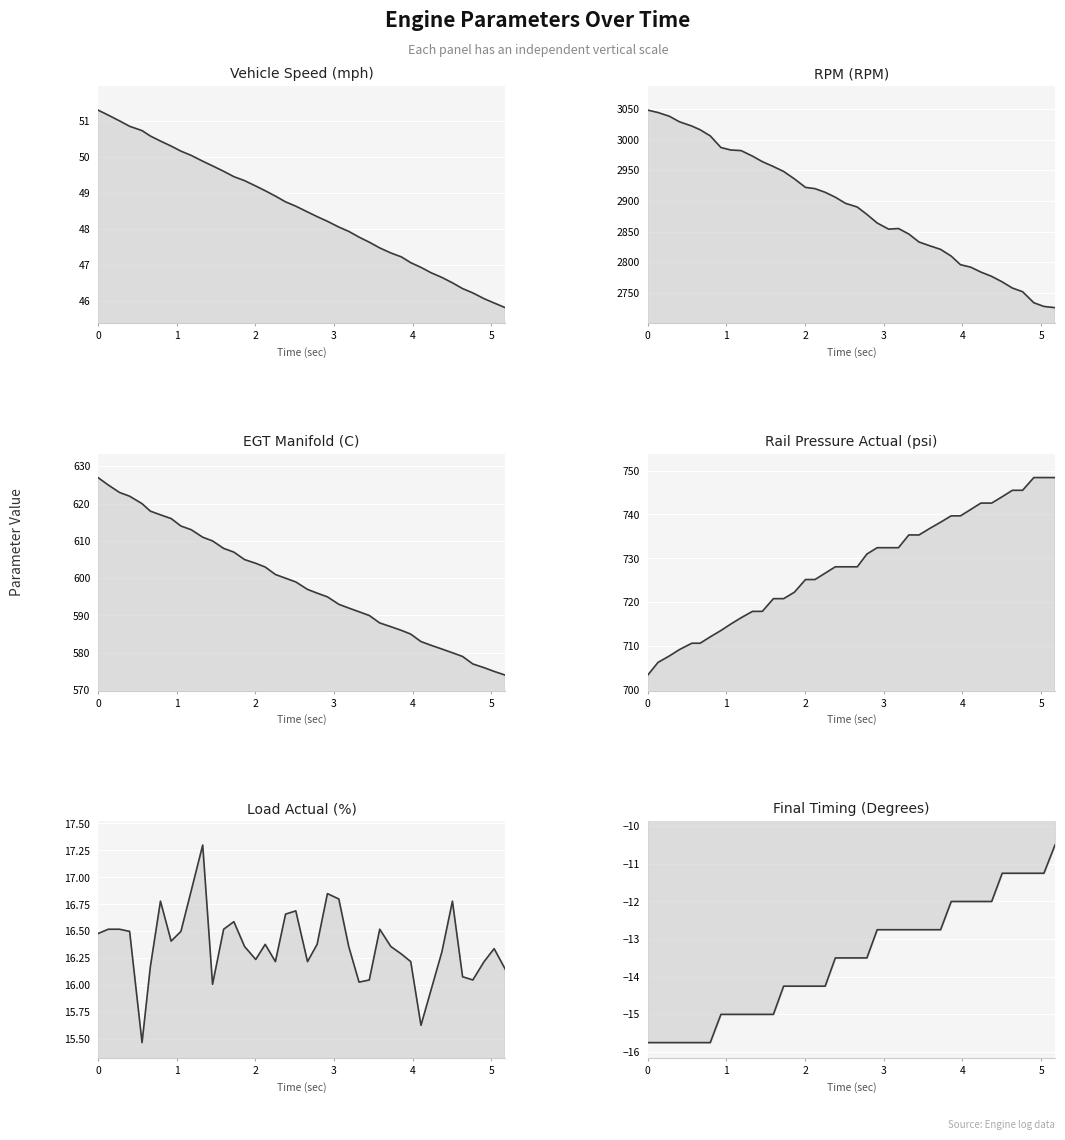

Is the value of Rail Pressure Actual (psi) at 37 greater than the value of Load Actual (%) at 9?

Yes